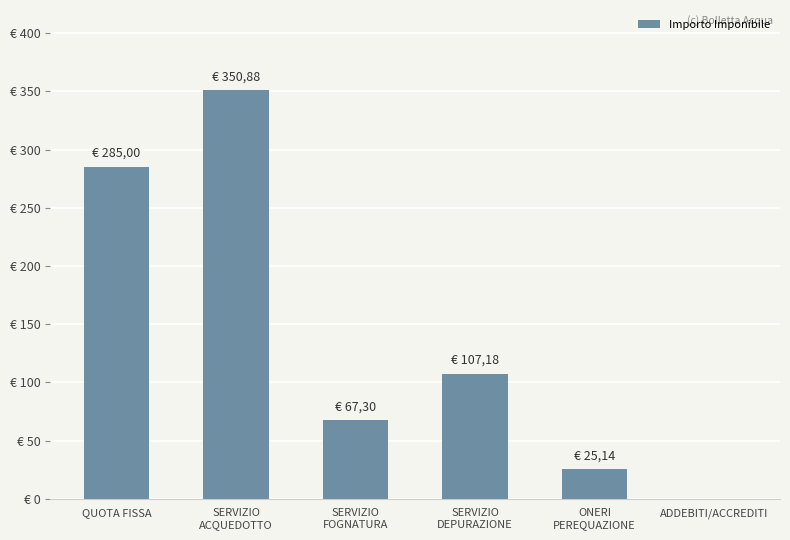

Which label corresponds to the largest value in the chart?

SERVIZIO
ACQUEDOTTO